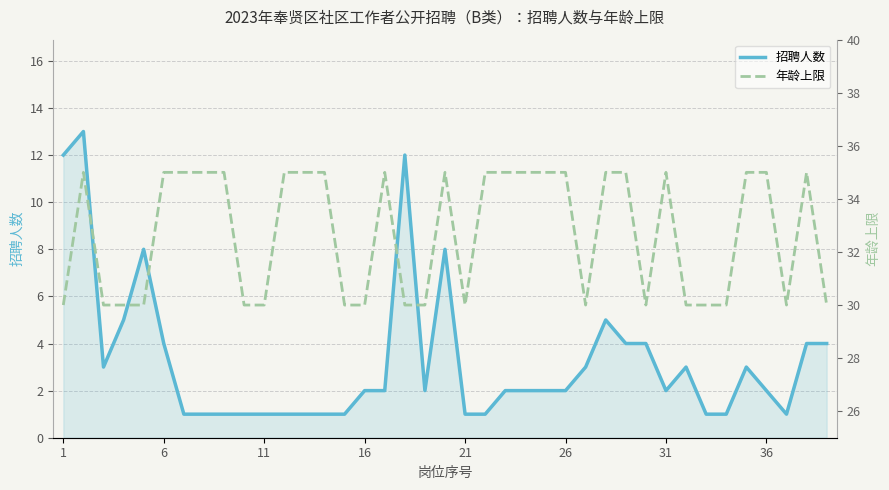

Count the number of categories in the chart.

39